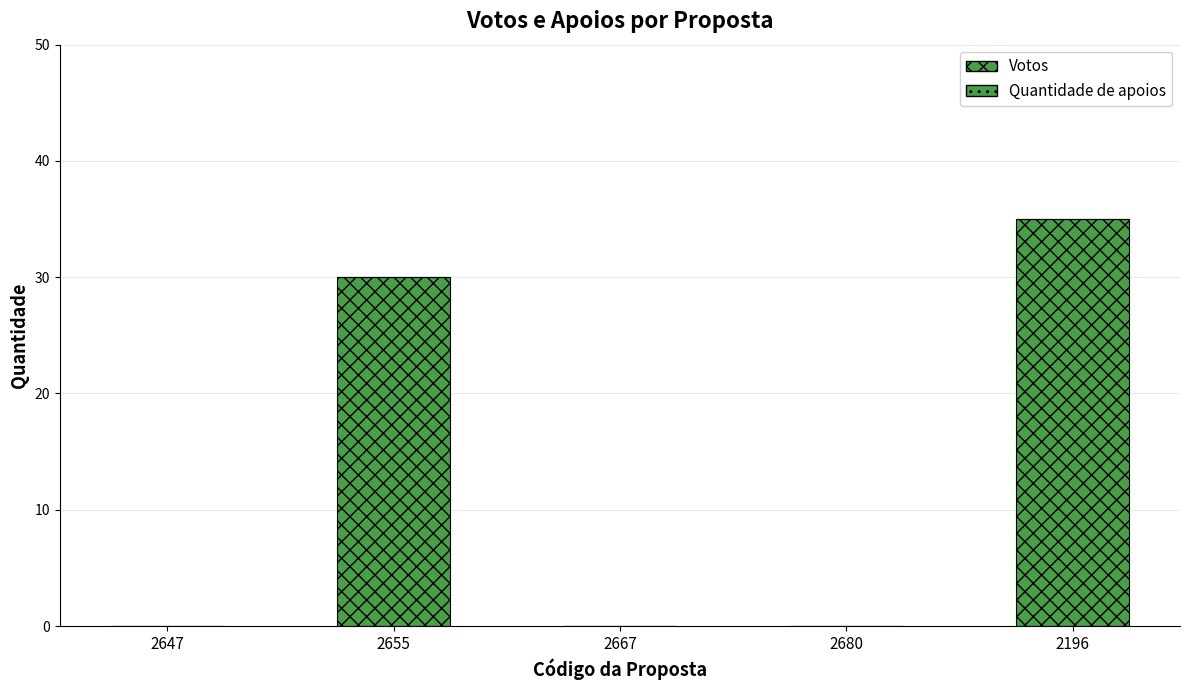

What is the label of the 2nd bar from the left?

2655